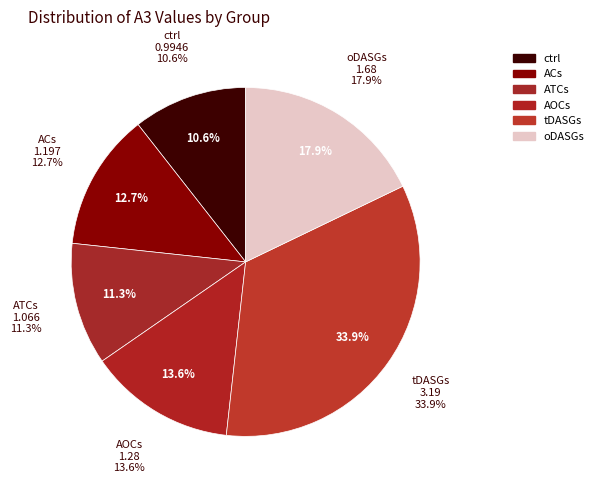

To the nearest percent, what portion does ATCs represent?

11%